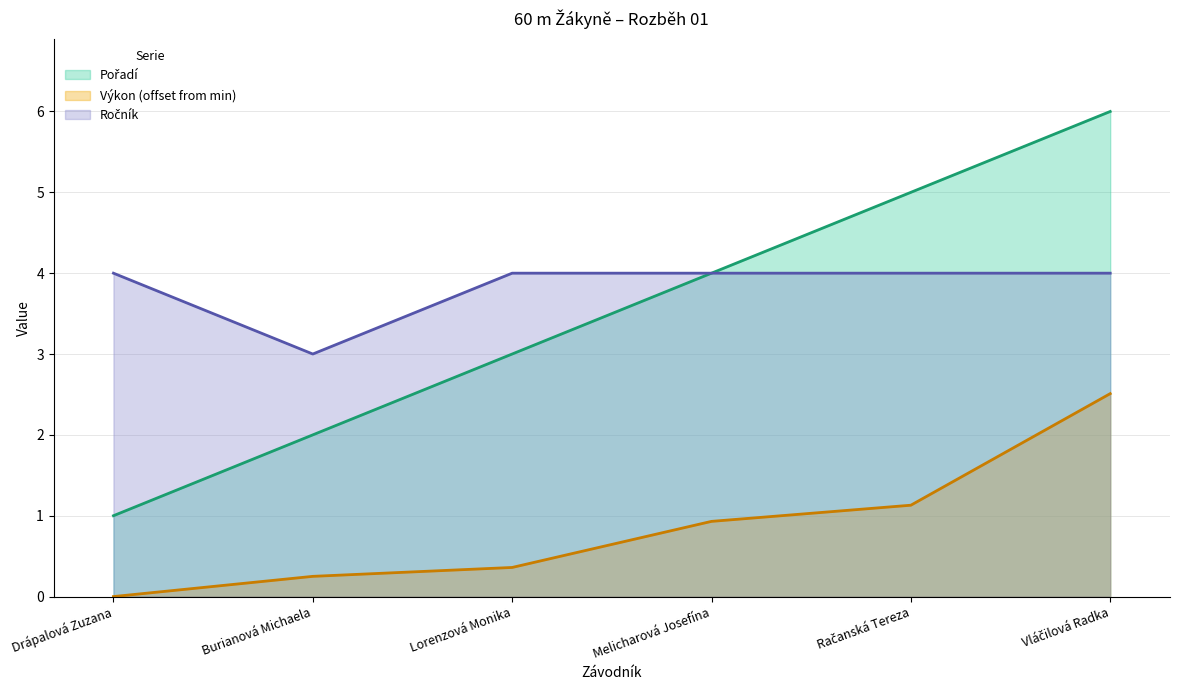

True or false: Ročník has a value of 5.2 at Vláčilová Radka.

False